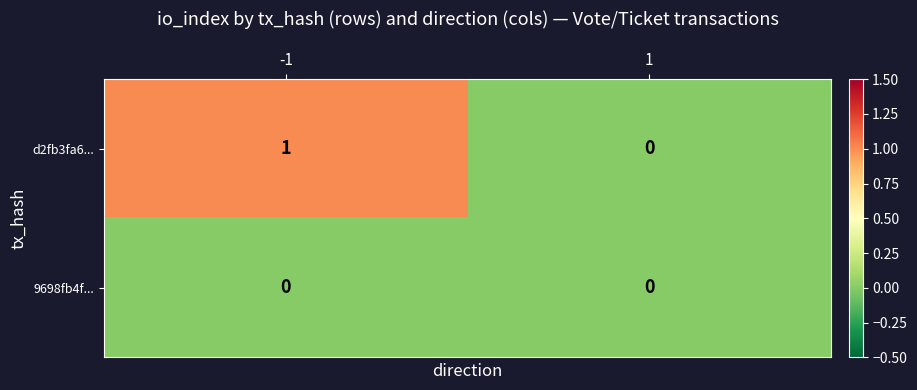

Rank the series by their average value, from lowest to highest.

9698fb4f..., d2fb3fa6...